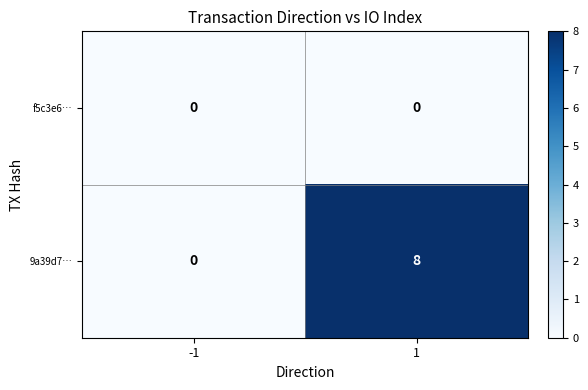

List the labels in order of 9a39d7… value, largest first.

1, -1